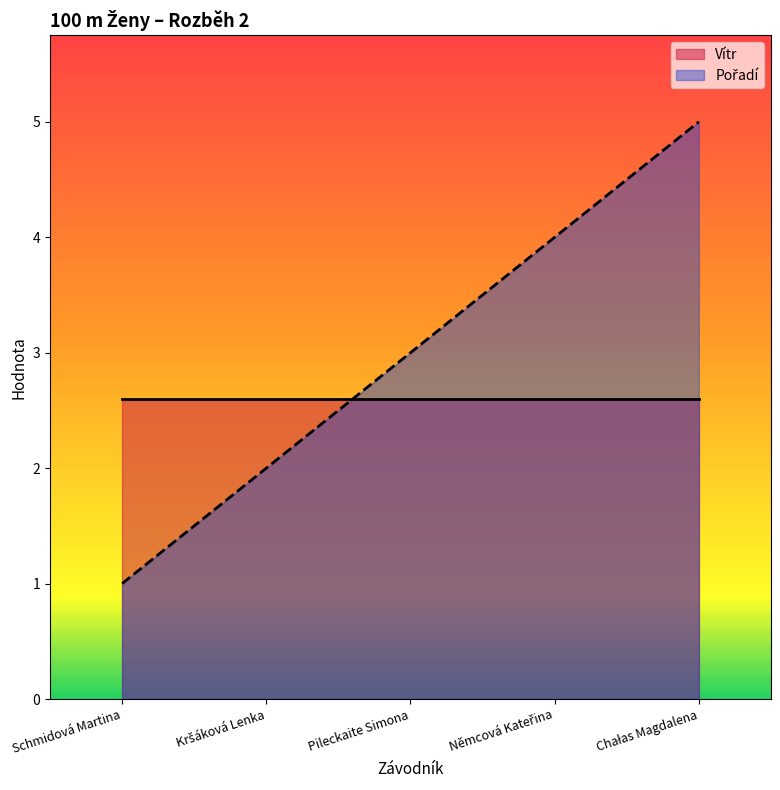

What is the label of the 5th point from the left?

Chałas Magdalena